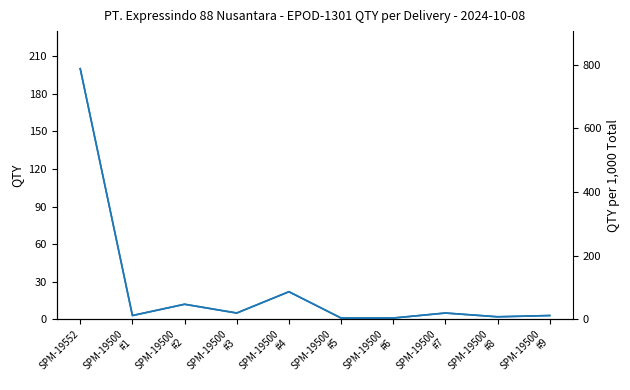

Reading right to left, extract all data points from this chart.

QTY: SPM-19500
#9=3.0	SPM-19500
#8=2.0	SPM-19500
#7=5.0	SPM-19500
#6=1.0	SPM-19500
#5=1.0	SPM-19500
#4=22.0	SPM-19500
#3=5.0	SPM-19500
#2=12.0	SPM-19500
#1=3.0	SPM-19552=200.0
QTY per 1,000 Total: SPM-19500
#9=11.8	SPM-19500
#8=7.9	SPM-19500
#7=19.7	SPM-19500
#6=3.9	SPM-19500
#5=3.9	SPM-19500
#4=86.6	SPM-19500
#3=19.7	SPM-19500
#2=47.2	SPM-19500
#1=11.8	SPM-19552=787.4